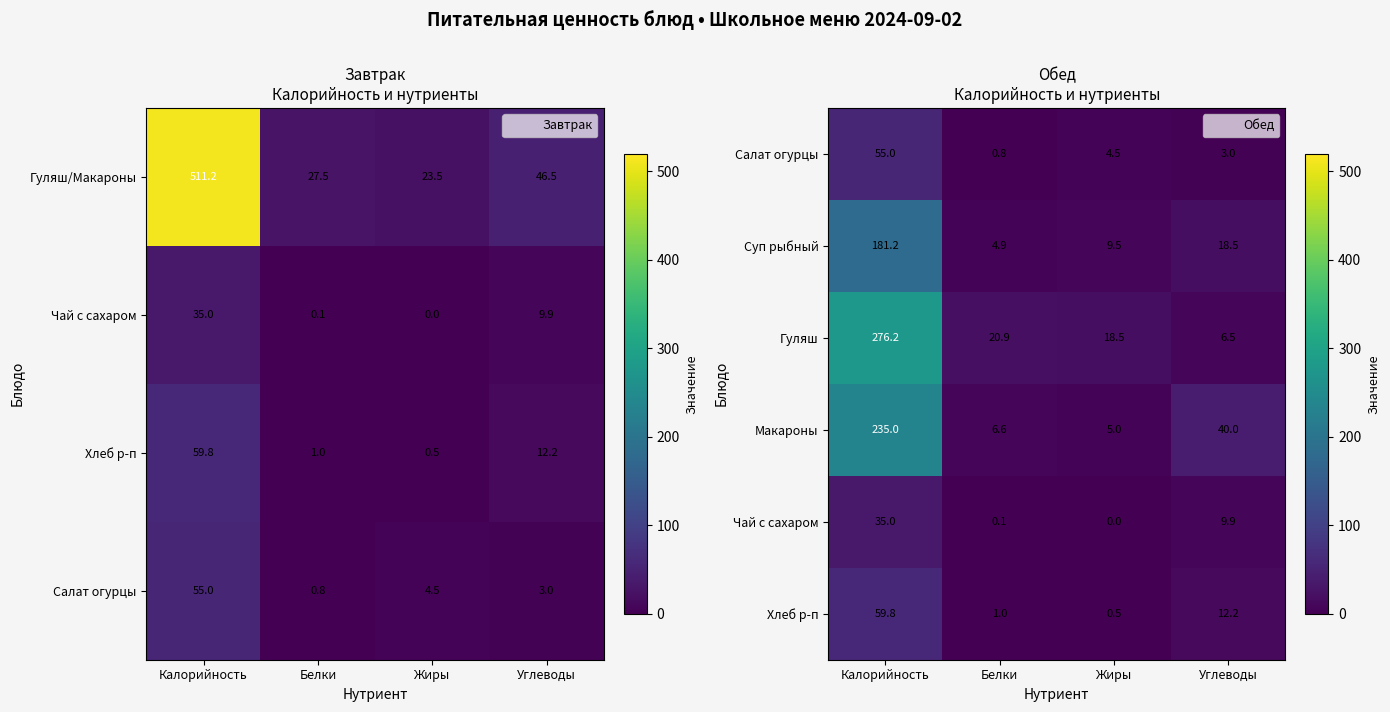

Is it true that Суп рыбный equals 15.8 at Жиры?

False